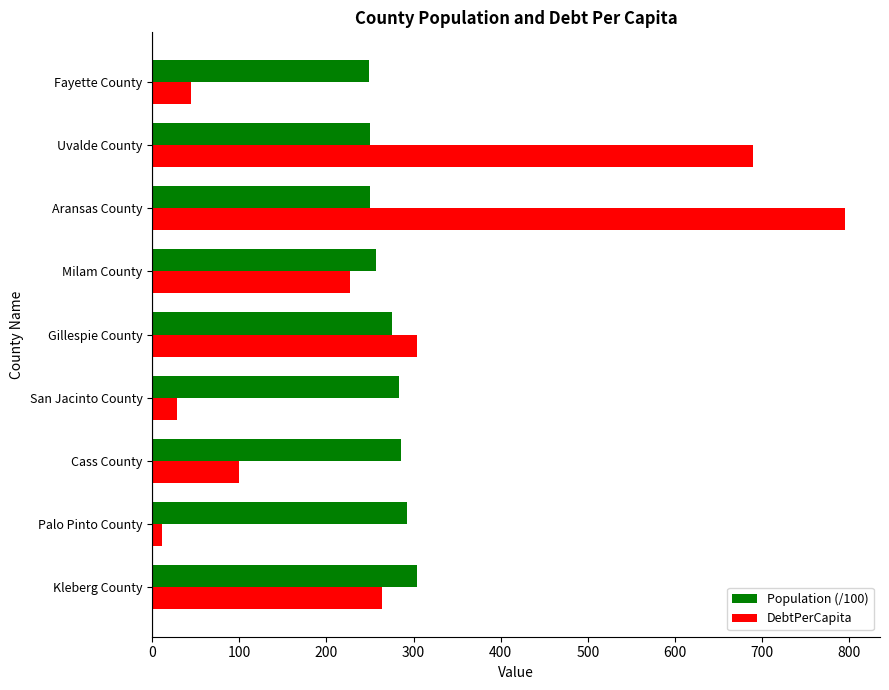

Rank the series by their maximum value, from highest to lowest.

DebtPerCapita, Population (/100)